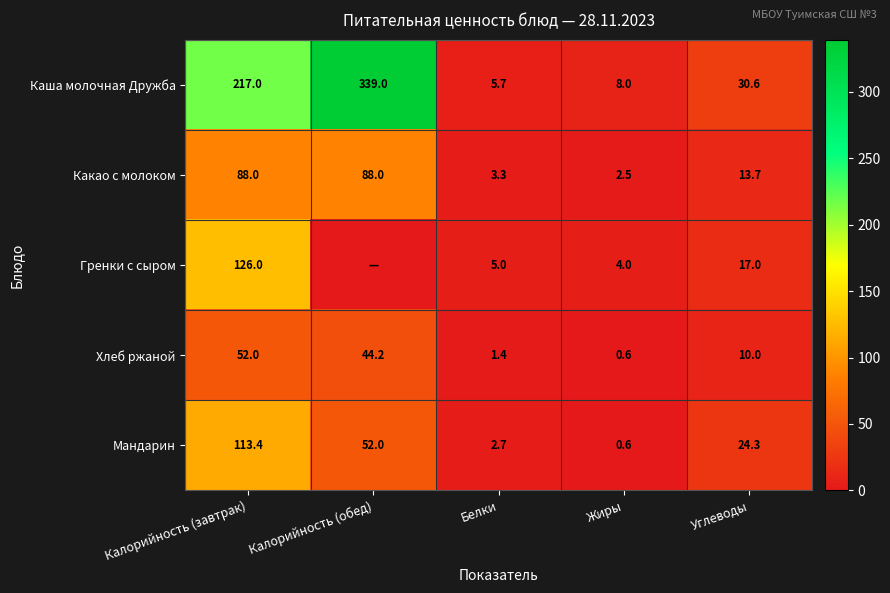

Which has a higher value, Калорийность (обед) or Углеводы?

Калорийность (обед)